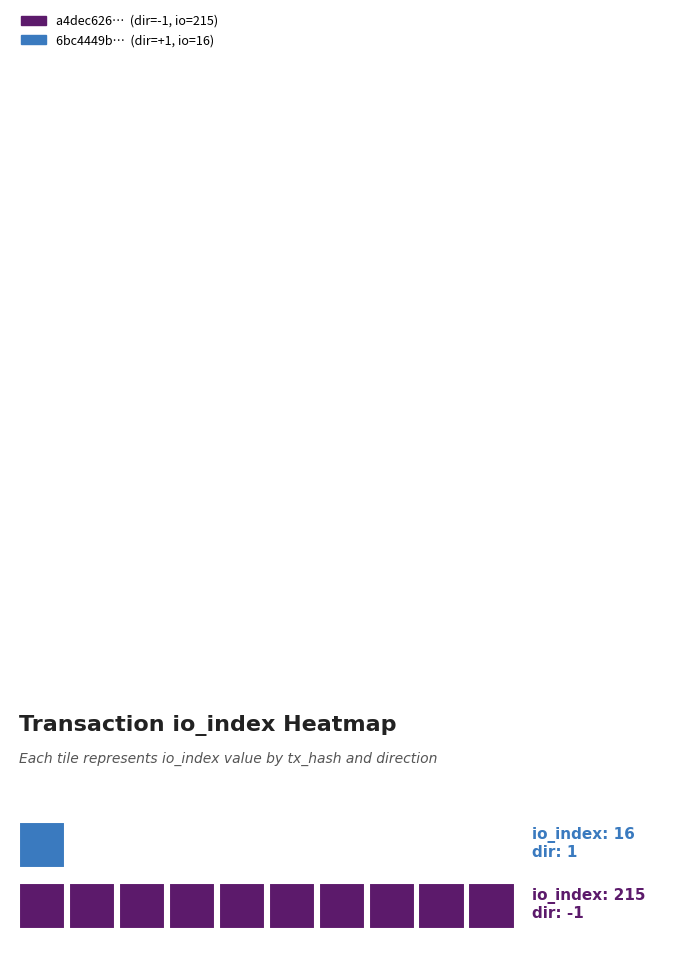

What is the difference between the a4dec626ecd253ab654eeb8c7f5b5ee527f9407 values at io_index and direction?

216